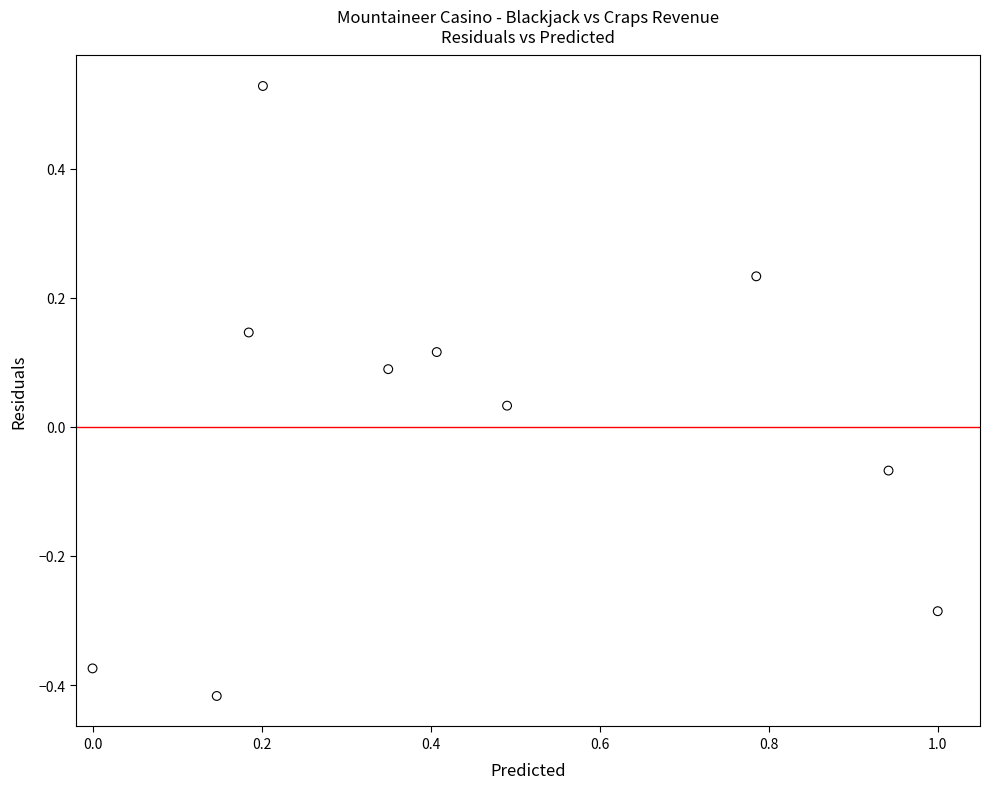

What is the range of X values (max minus min)?

1.0